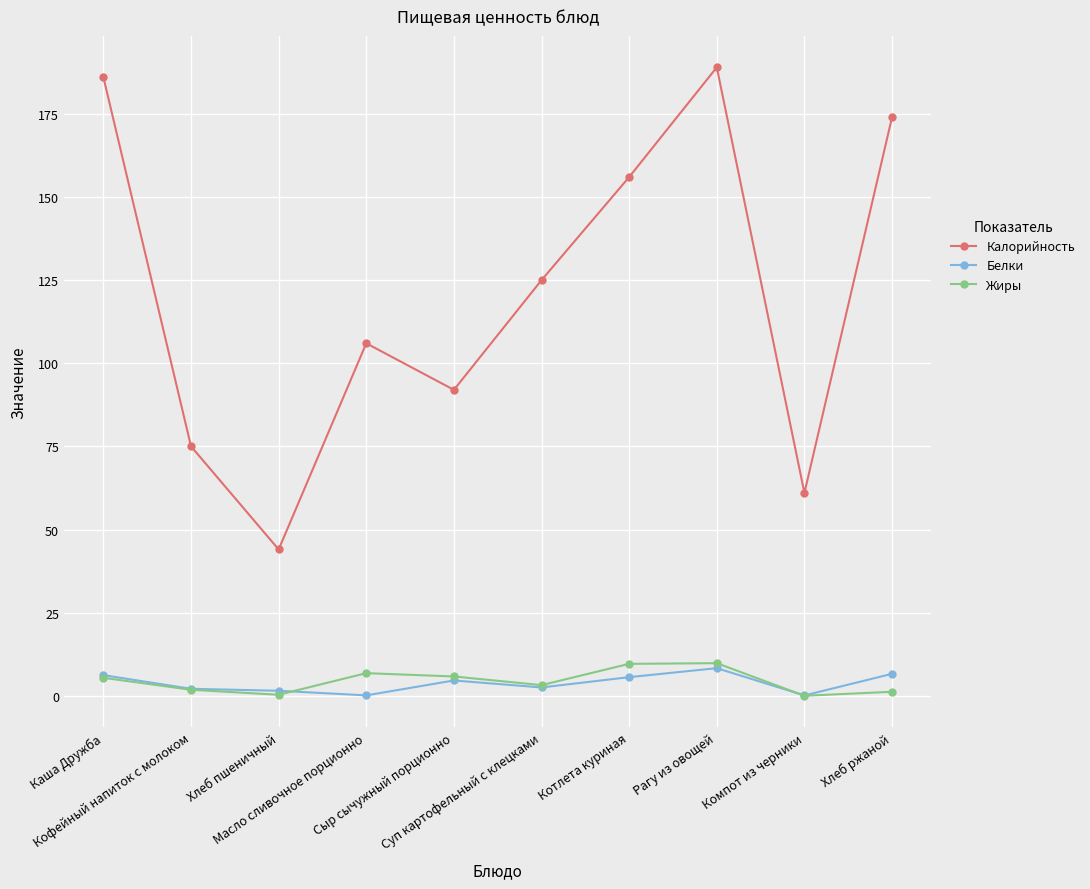

The value of Белки at Масло сливочное порционно is 0.1. True or false?

True